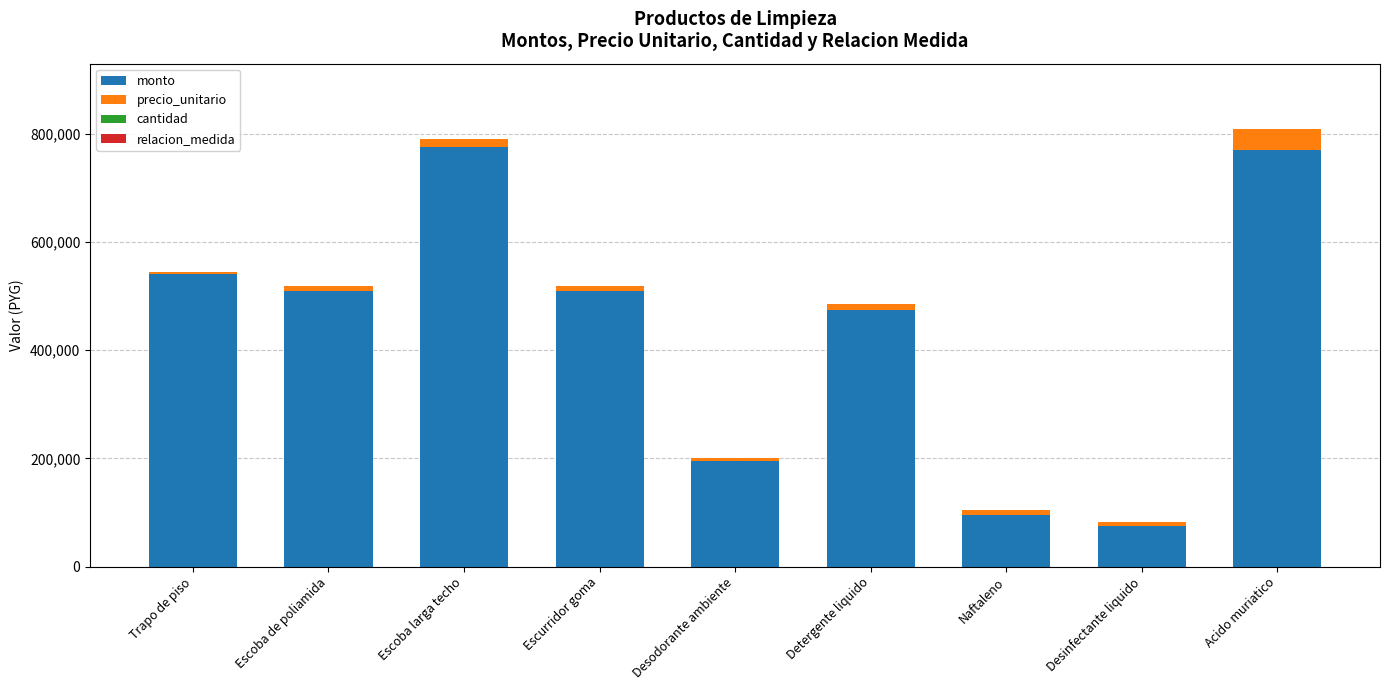

The value of monto at Detergente liquido is 134861. True or false?

False